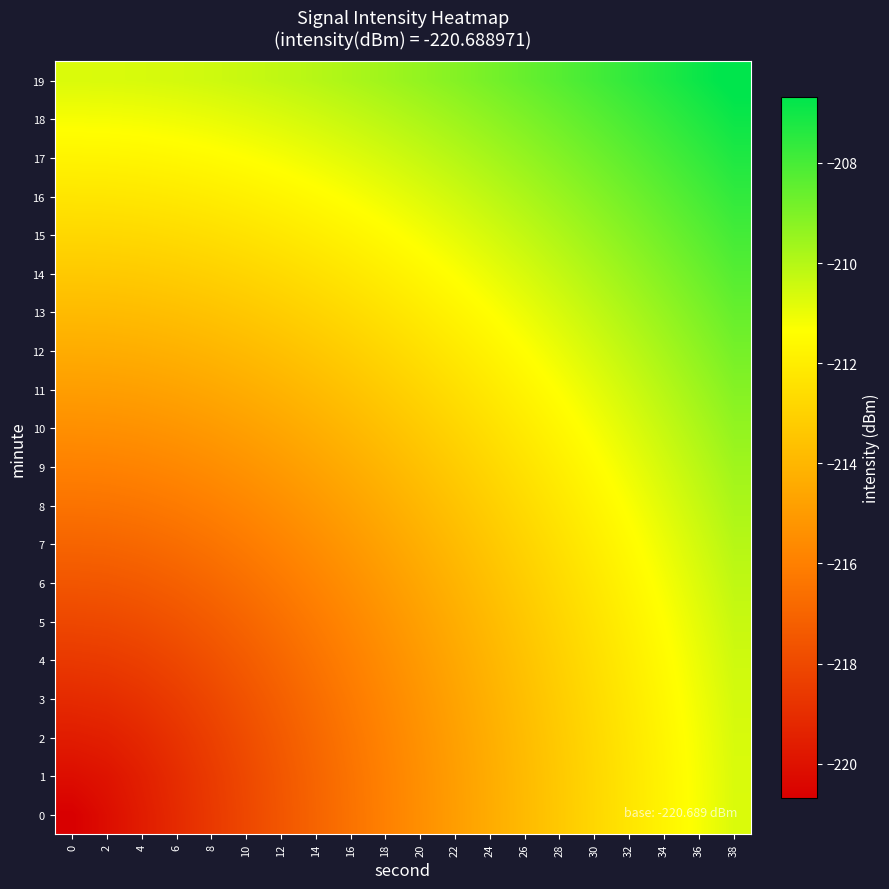

Rank the series by their maximum value, from lowest to highest.

0, 1, 2, 3, 4, 5, 6, 7, 8, 9, 10, 11, 12, 13, 14, 15, 16, 17, 18, 19